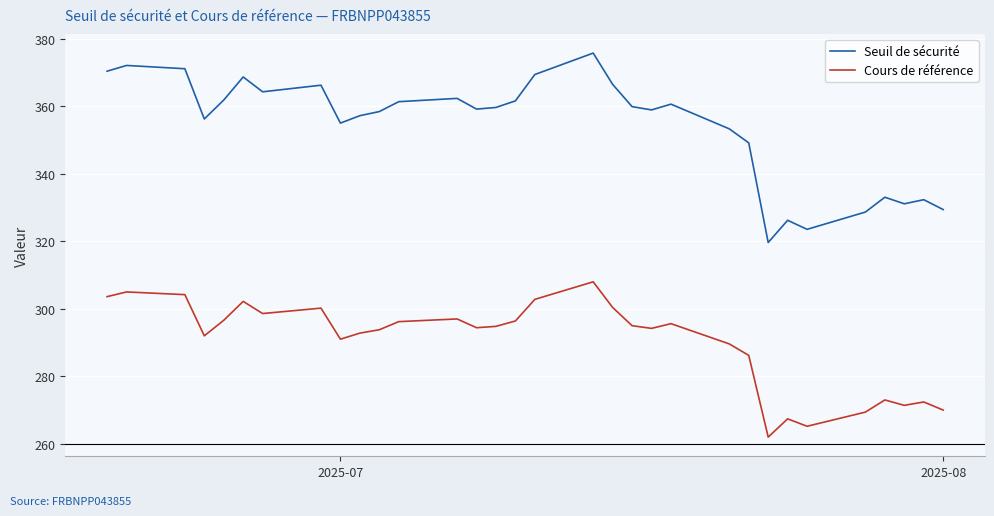

True or false: Cours de référence and Seuil de sécurité intersect in this chart.

False